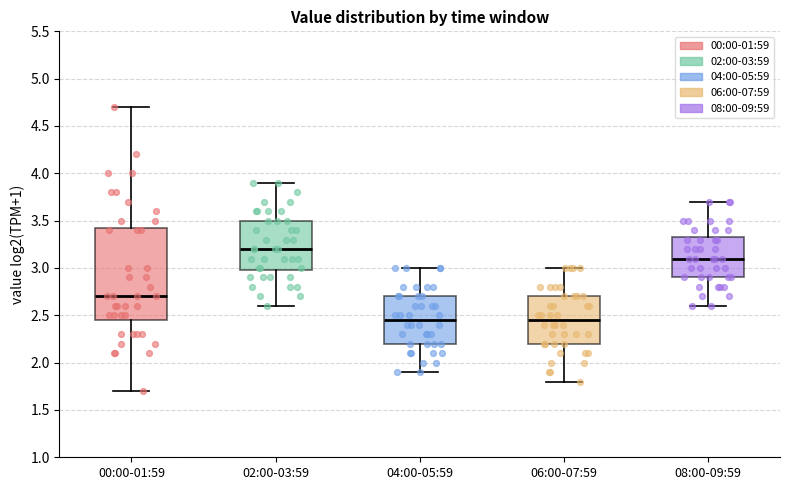

Reading left to right, read every box against the y-axis: the position of its median line, the range the box covers, and the ends of its whiskers. The values are not printed on the chart, so give them approximately, as read against the axis.

00:00-01:59: median 2.70, box 2.45 to 3.45, whiskers 1.70 to 4.70
02:00-03:59: median 3.20, box 3.00 to 3.50, whiskers 2.60 to 3.90
04:00-05:59: median 2.45, box 2.20 to 2.70, whiskers 1.90 to 3.00
06:00-07:59: median 2.45, box 2.20 to 2.70, whiskers 1.80 to 3.00
08:00-09:59: median 3.10, box 2.90 to 3.35, whiskers 2.60 to 3.70